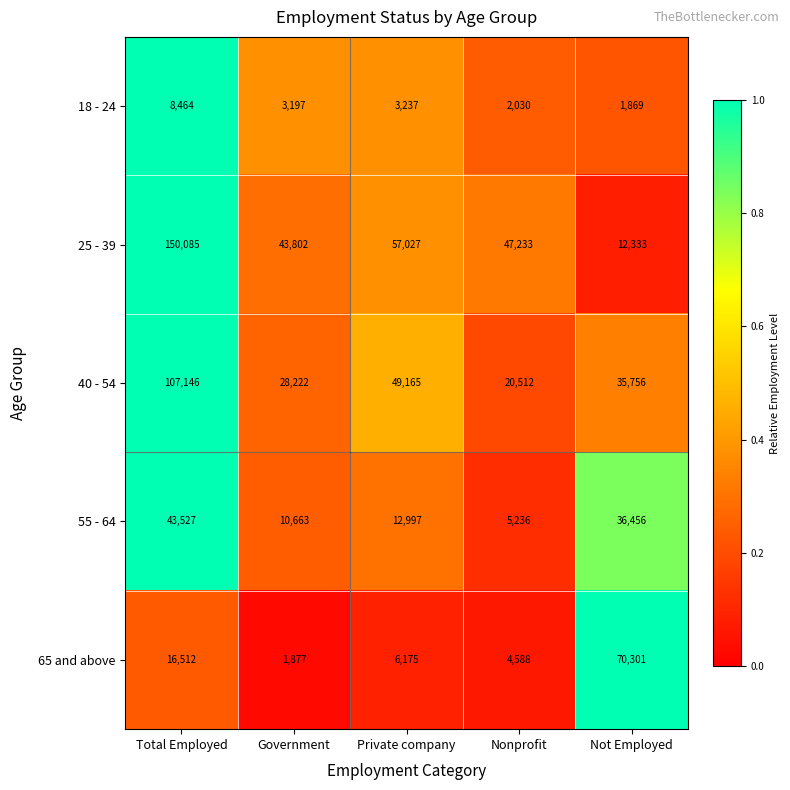

Is the value of 40 - 54 at Nonprofit greater than the value of 65 and above at Total Employed?

Yes